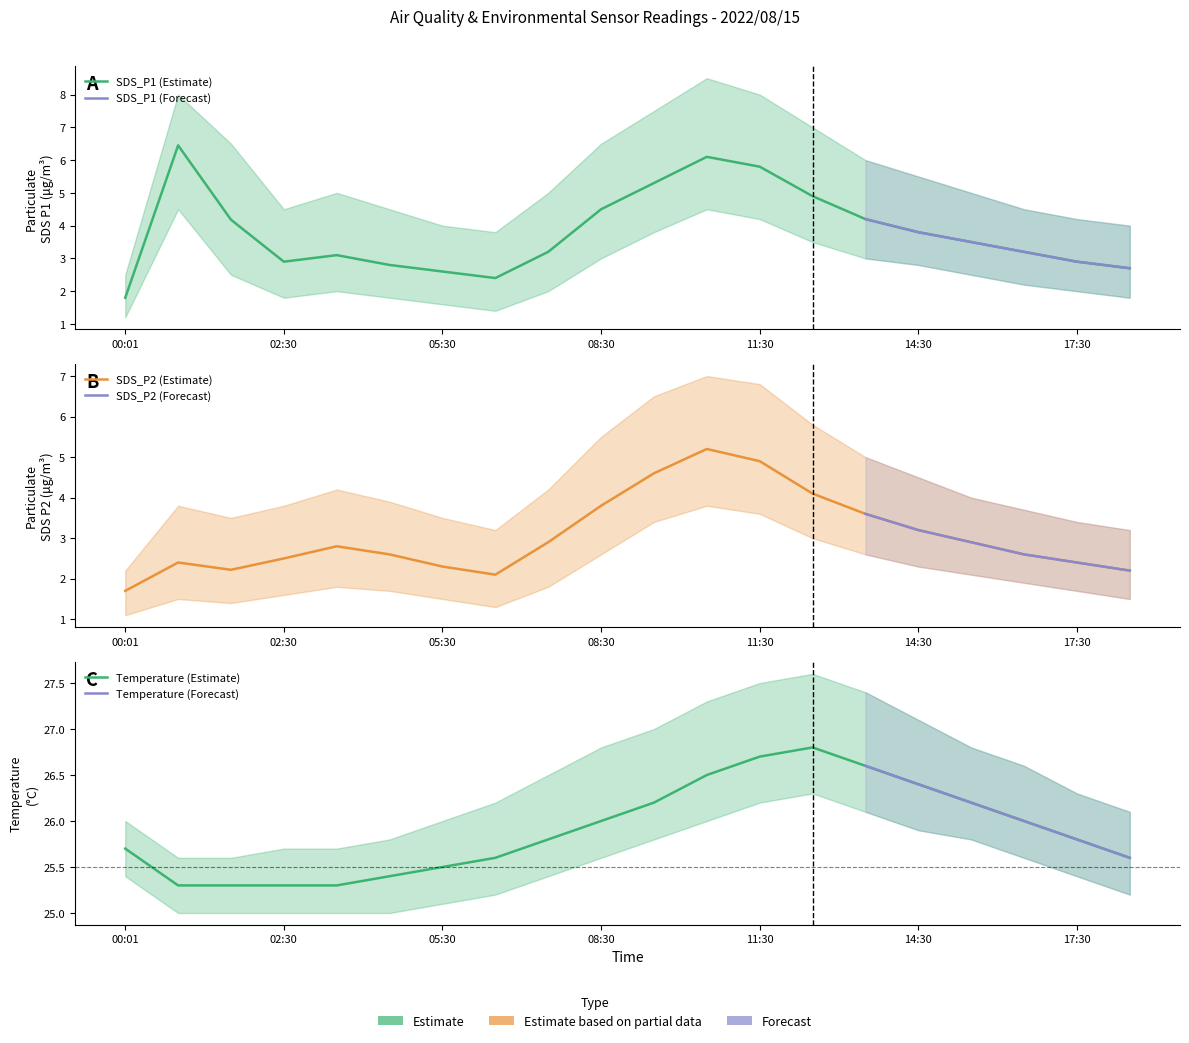

How many interior local peaks does the Temp series have?

1